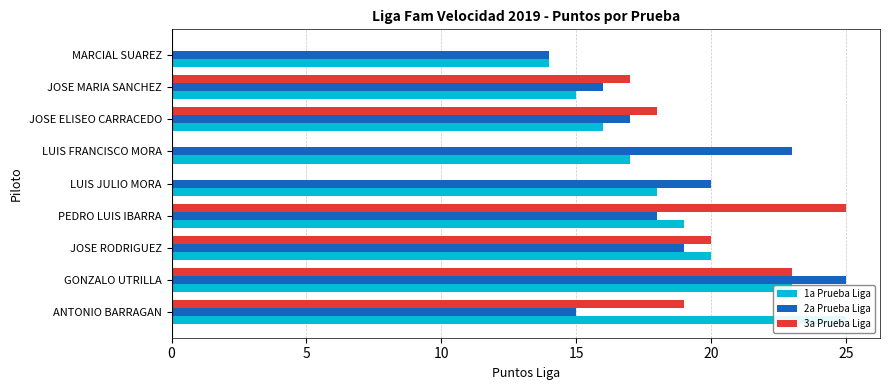

What is the difference between the highest and lowest values at LUIS FRANCISCO MORA?

23